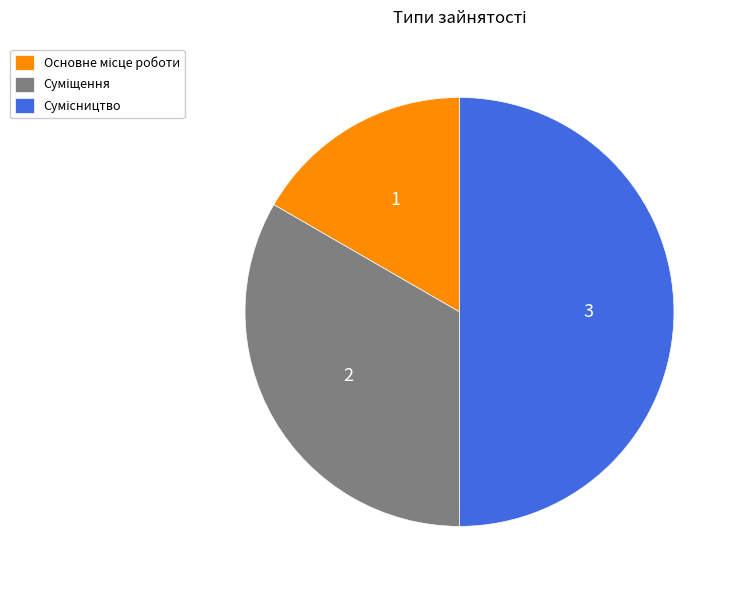

Count the number of slices in the pie.

3